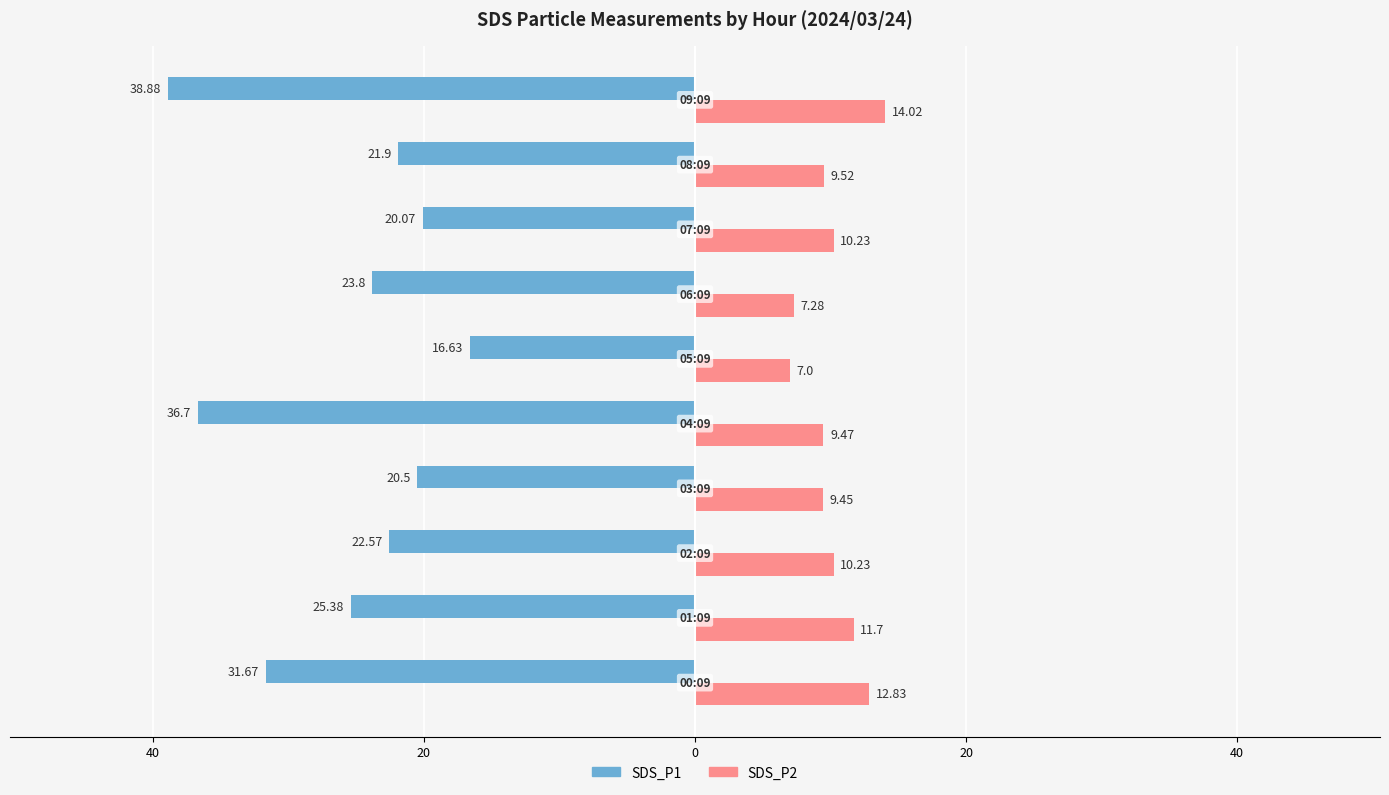

Reading right to left, transcribe all the data shown in this chart.

SDS_P1: -38.9	-21.9	-20.1	-23.8	-16.6	-36.7	-20.5	-22.6	-25.4	-31.7
SDS_P2: 14.0	9.5	10.2	7.3	7.0	9.5	9.4	10.2	11.7	12.8